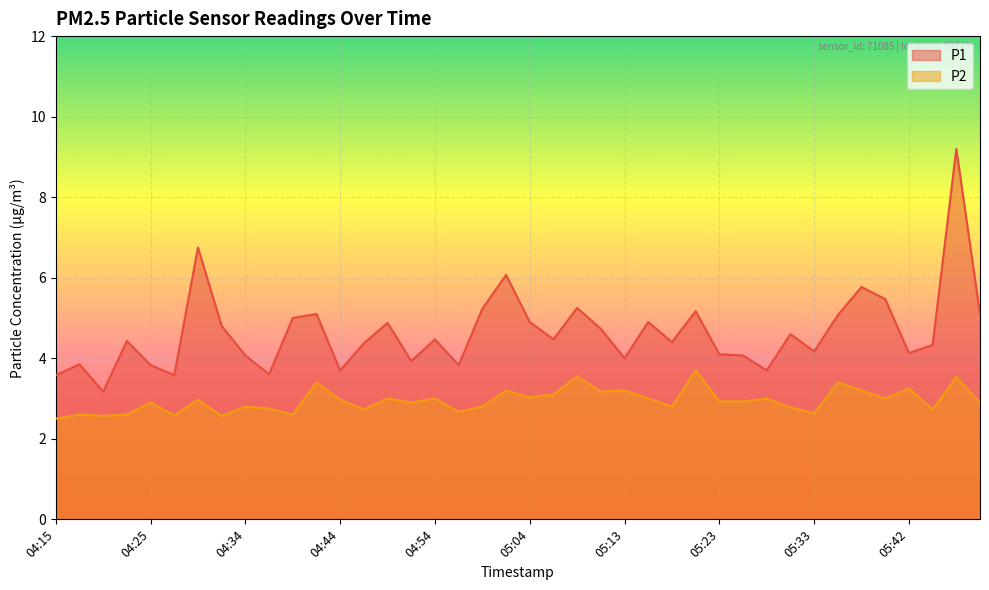

Which series has the largest range (max minus min)?

P1